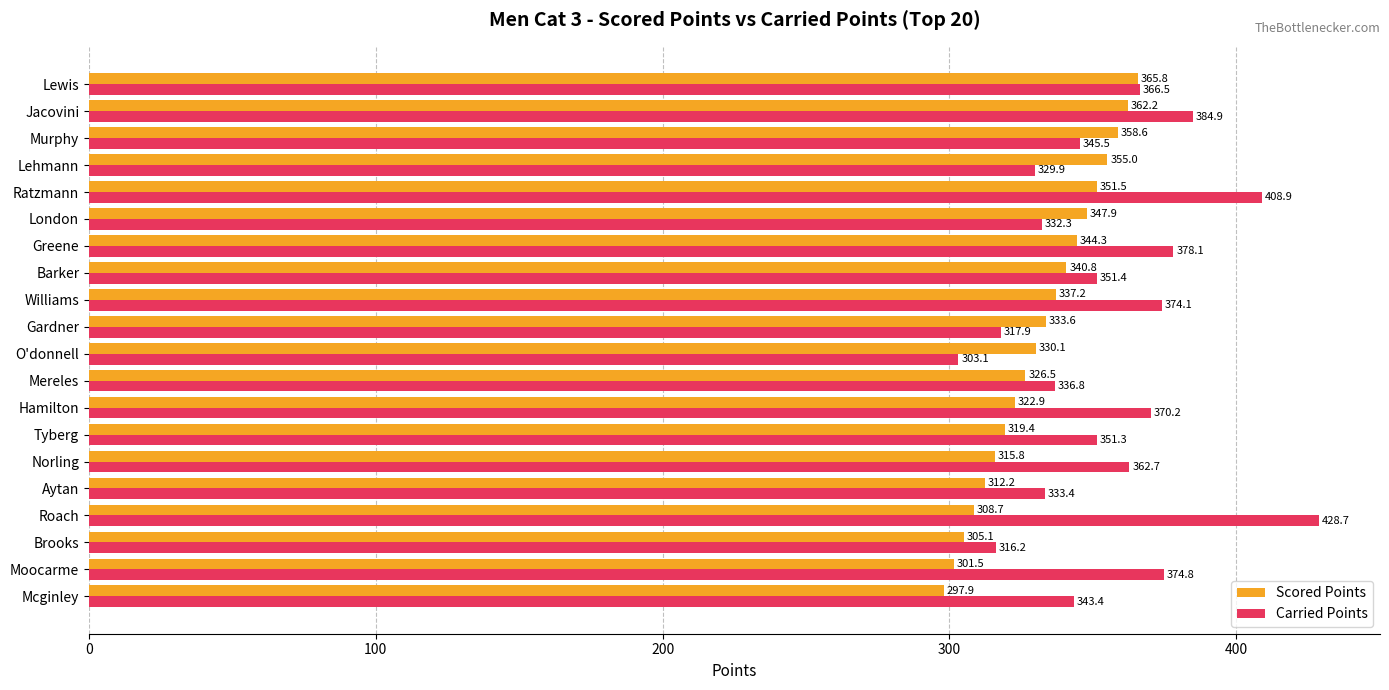

What is the average value of the Carried Points series?

355.5